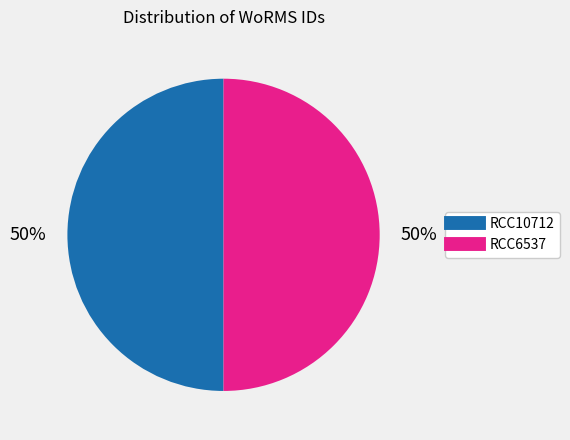

Is it true that RCC6537 is 50% of the pie?

True